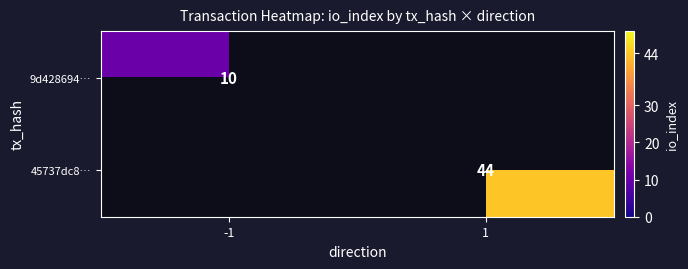

True or false: 45737dc8… has a value of 64 at 1.

False